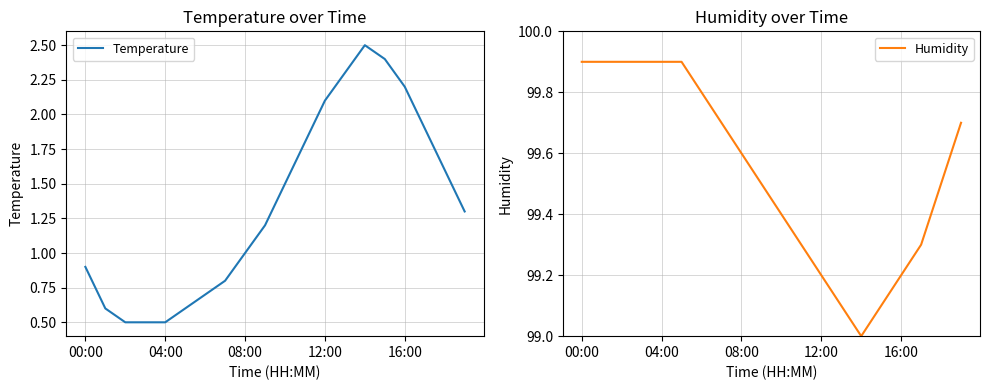

Where is Temperature nearest to the value 1?

08:00